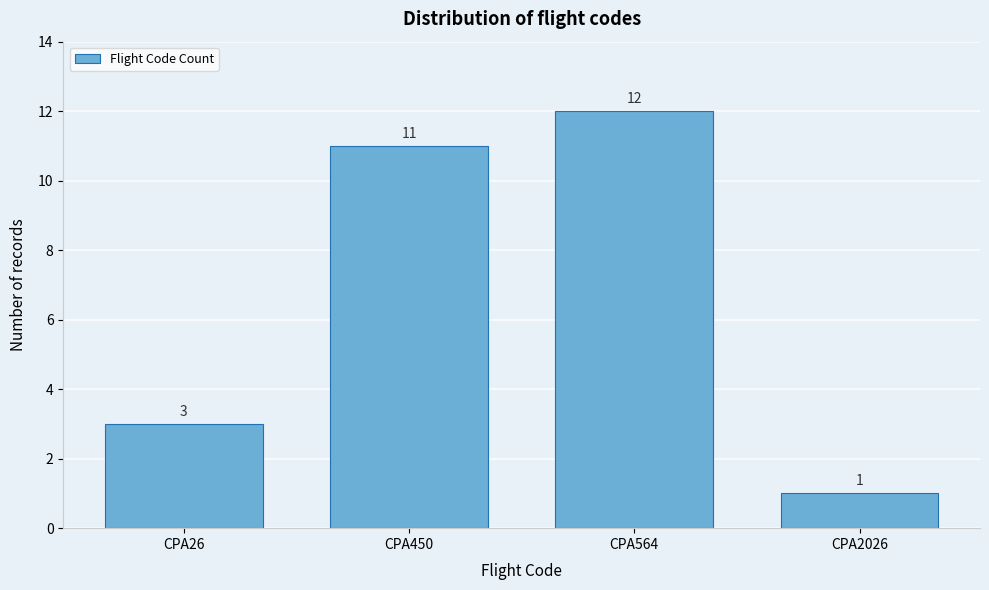

Reading left to right, extract all data points from this chart.

CPA26=3	CPA450=11	CPA564=12	CPA2026=1